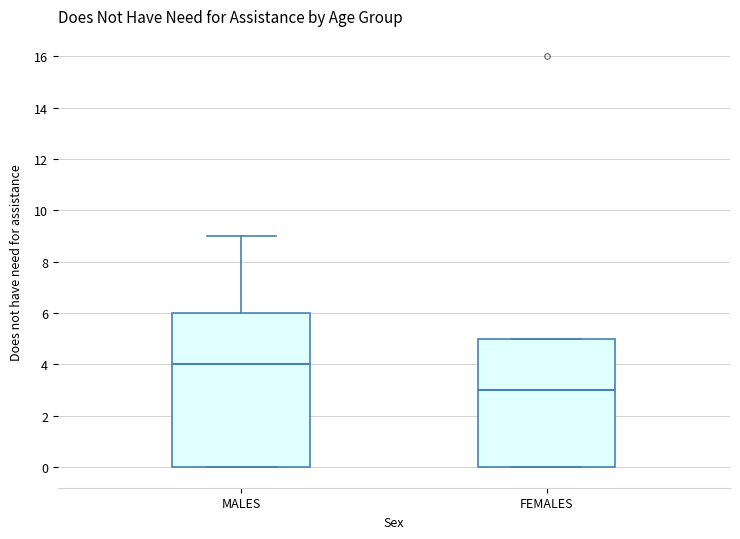

Where is the lower edge of the box for MALES on the y-axis? The values are not printed on the chart, so give them approximately, as read against the axis.

0